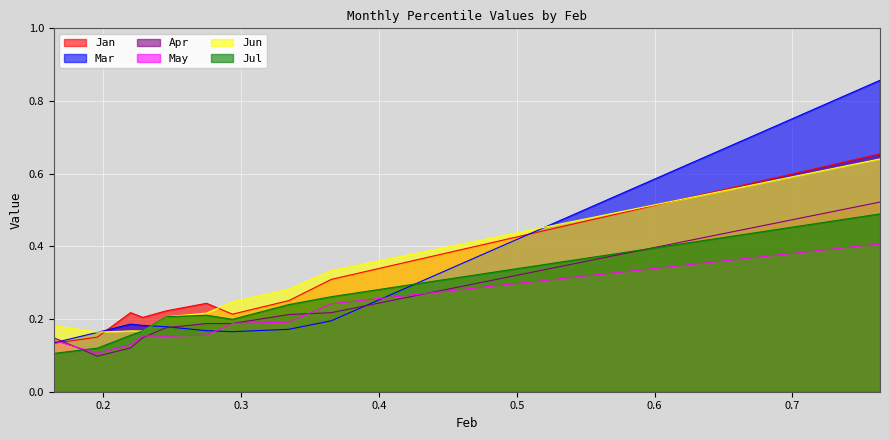

What is the value of the Jan point at the 2nd from the left?

0.2